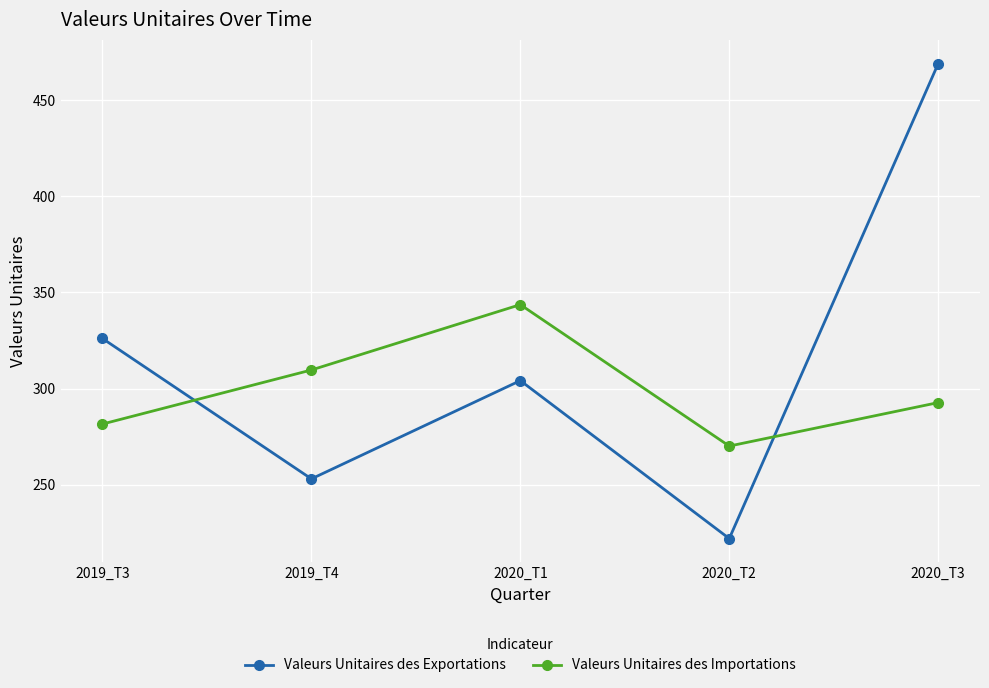

Is it true that Valeurs Unitaires des Importations equals 360.7 at 2020_T2?

False